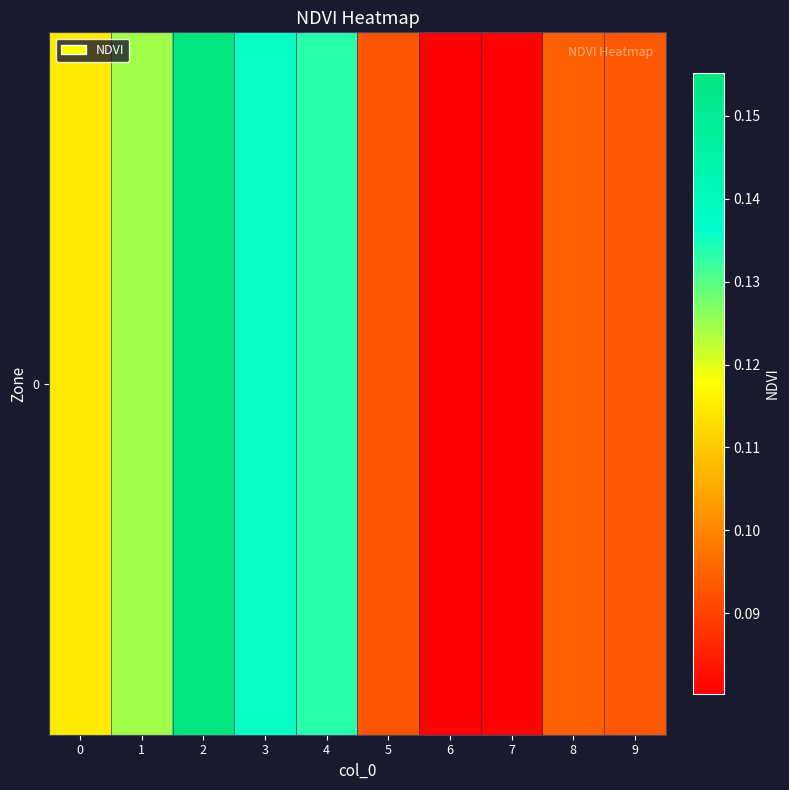

What is the smallest value displayed?

0.1